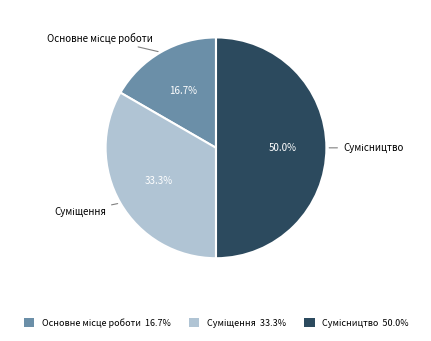

To the nearest percent, what portion does Суміщення represent?

33%